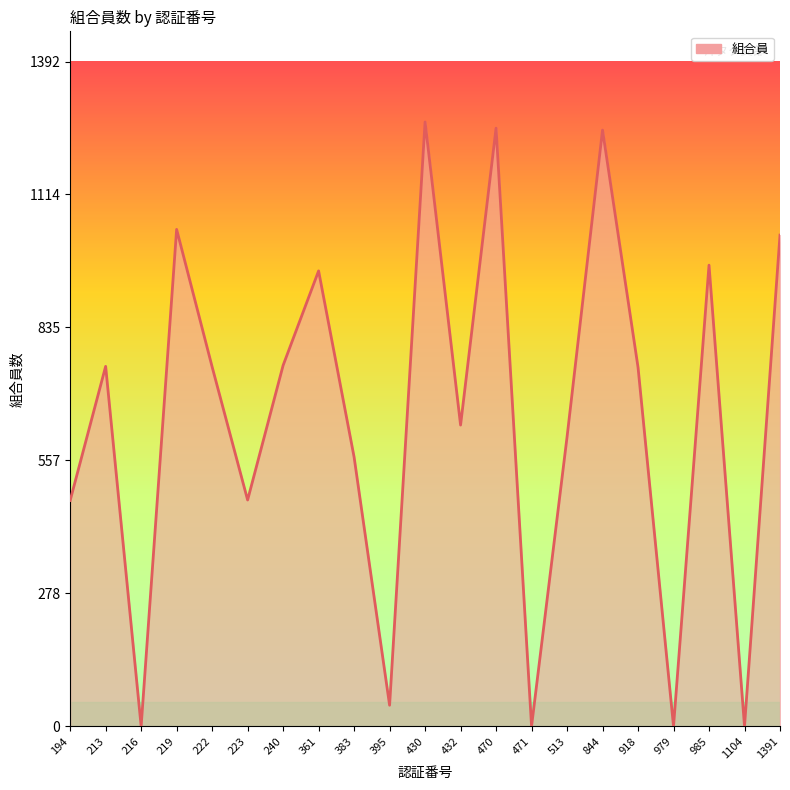

What is the greatest value displayed?

1266